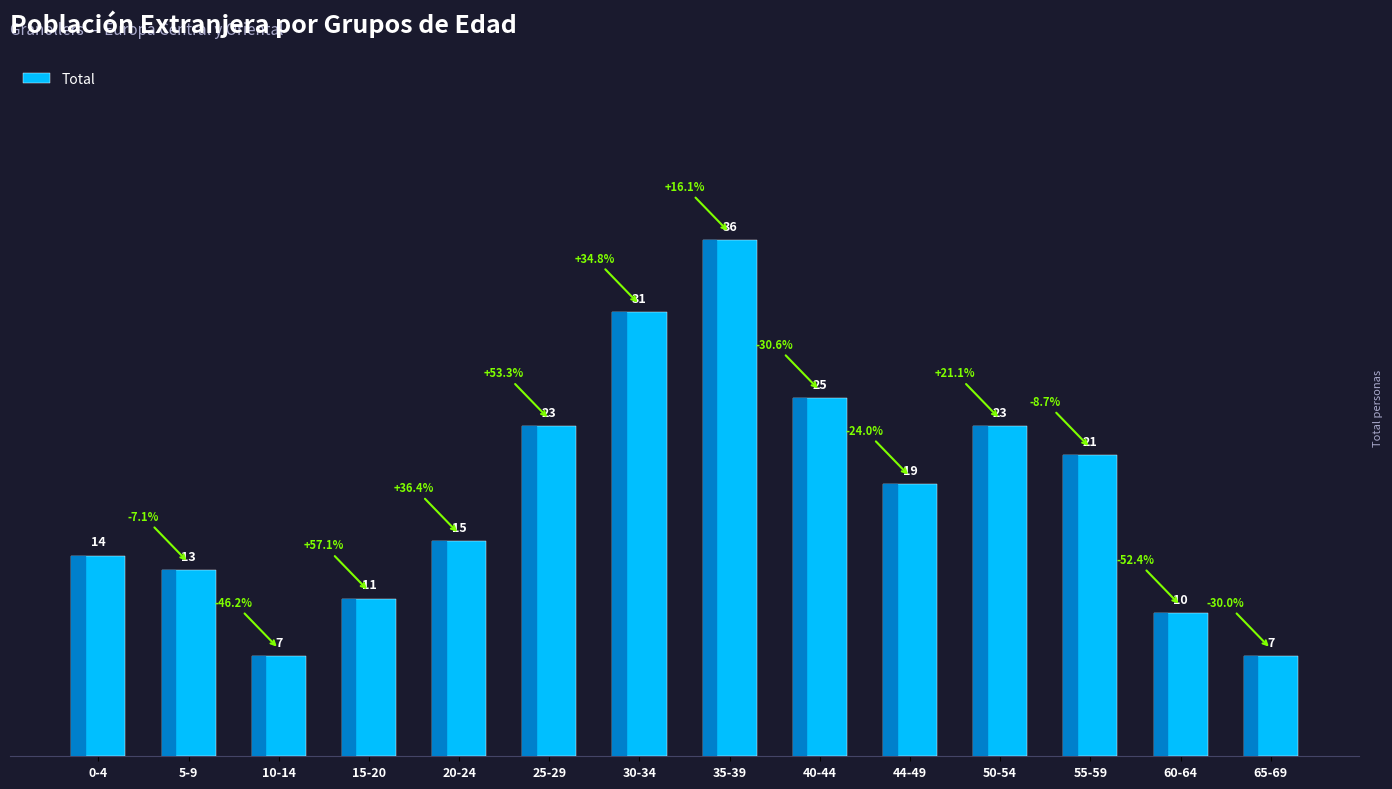

Read the value at 55-59.

21